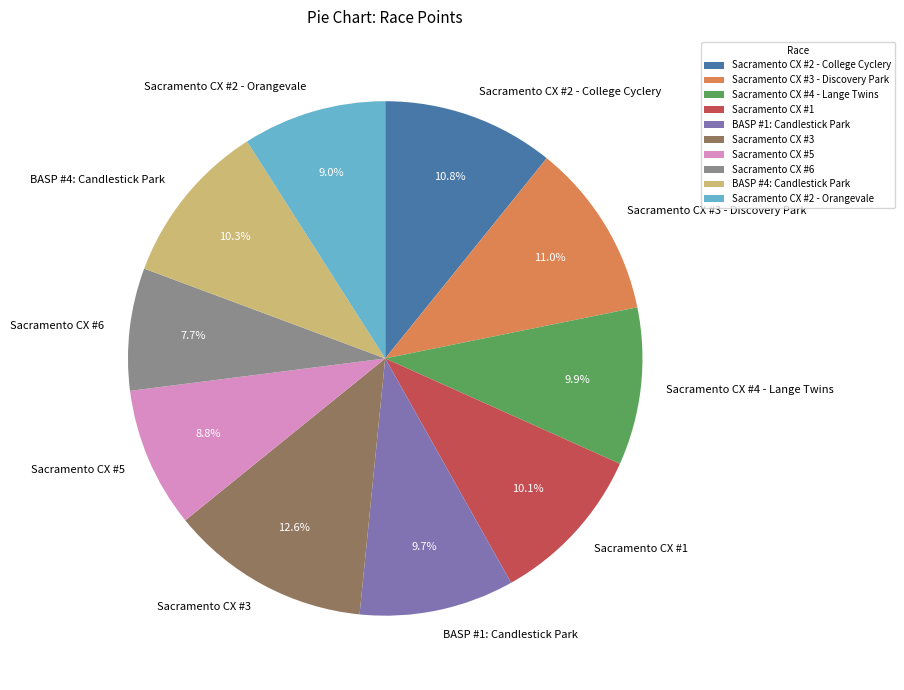

True or false: BASP #4: Candlestick Park accounts for 24% of the total.

False